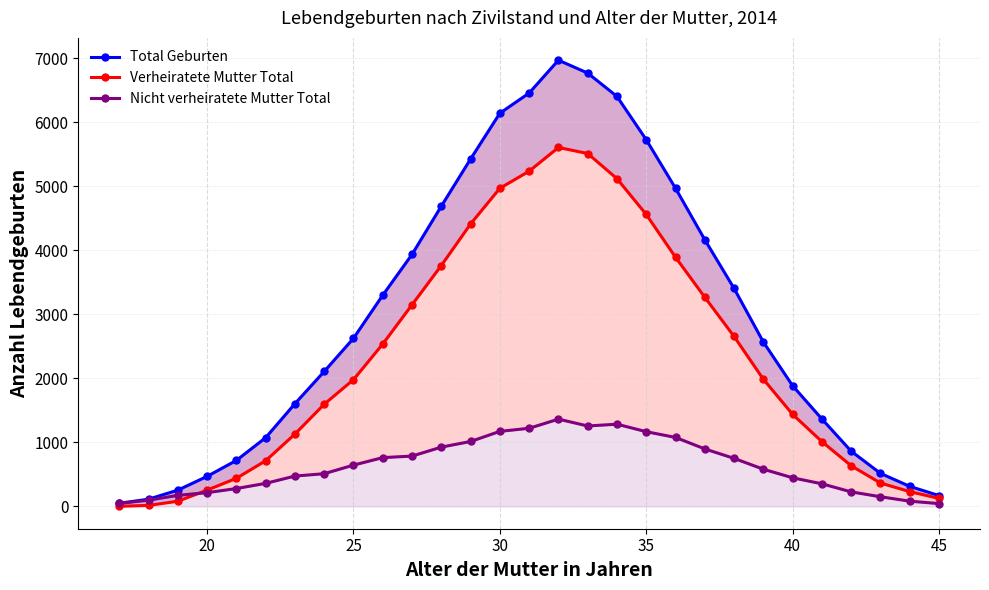

How many series are shown in this chart?

3